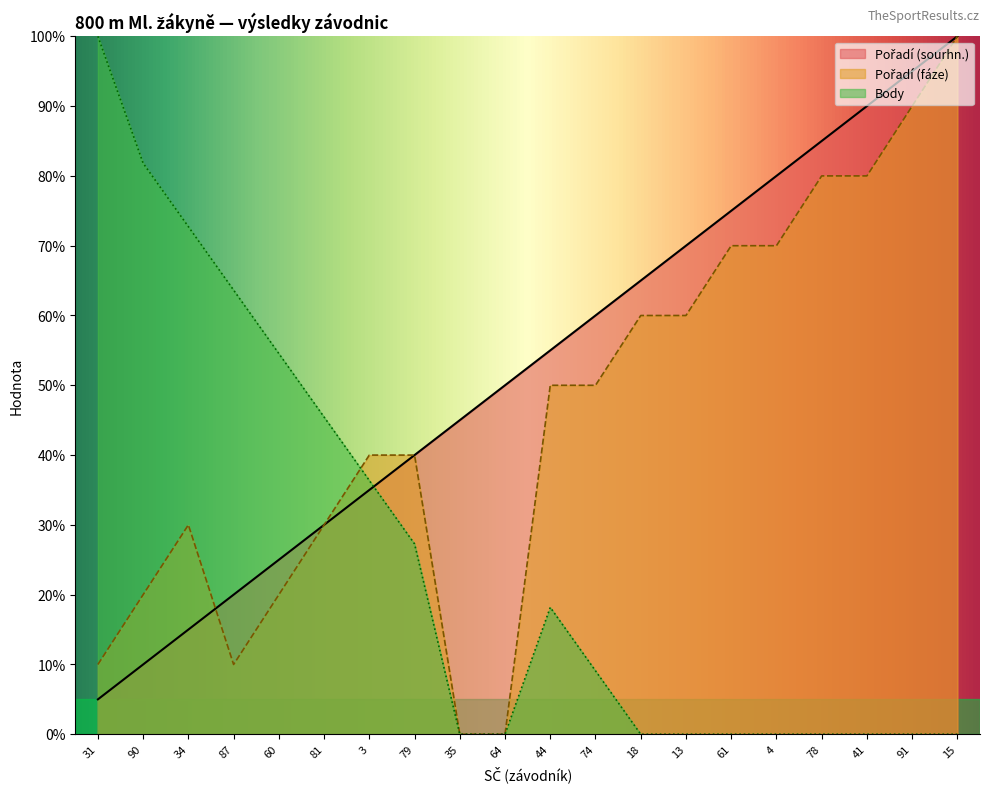

What are all the series names shown in the legend?

Pořadí (sourhn.), Body, Pořadí (fáze)